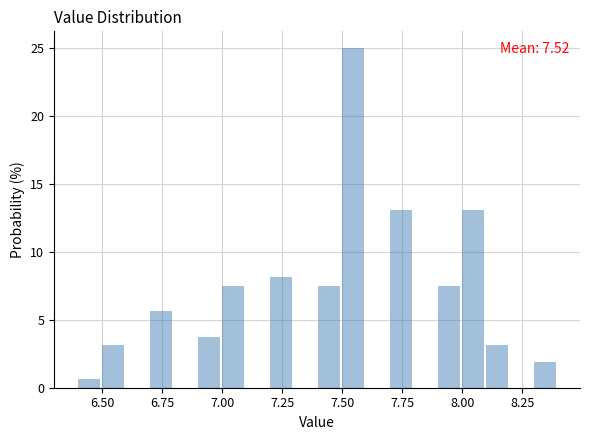

Read against the x-axis, roughly where is the centre of the tallest bar?

7.55